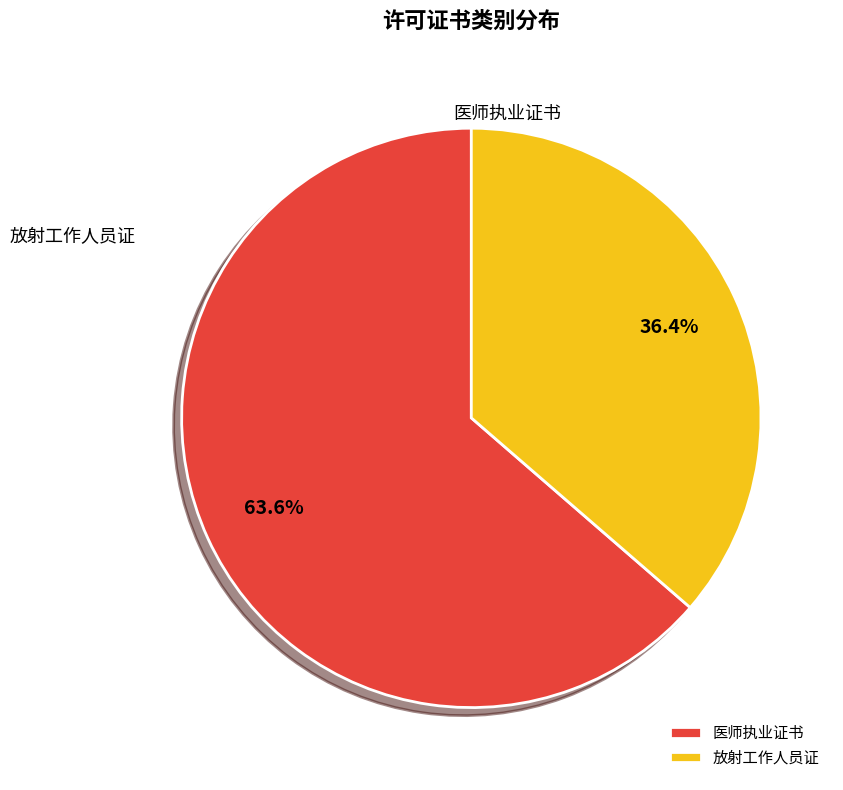

What percentage is the 放射工作人员证 slice, to the nearest percent?

36%